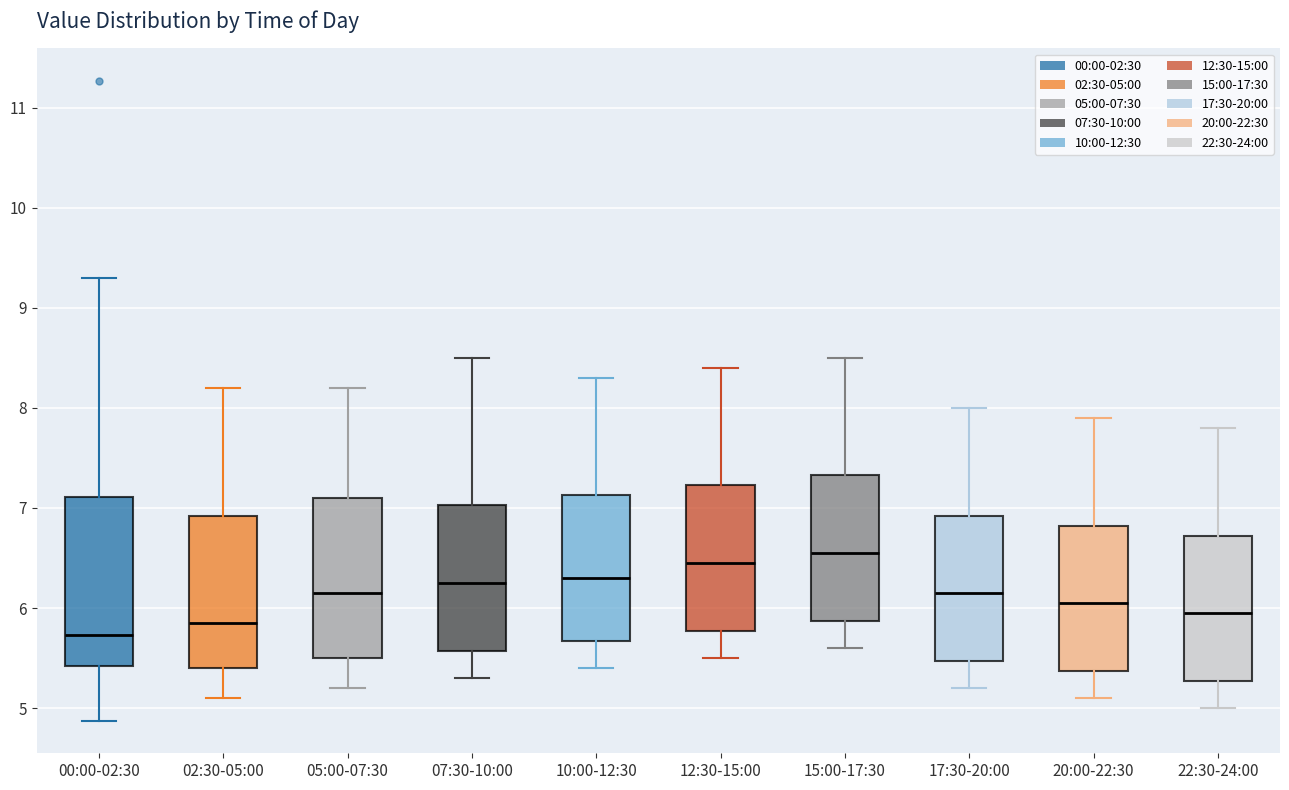

Reading left to right, transcribe this box plot: for each box, give where its median line is, the range the box spans, and where its two whiskers end, as read against the y-axis. The values are not printed on the chart, so give them approximately, as read against the axis.

00:00-02:30: median 5.7, box 5.4 to 7.1, whiskers 4.9 to 9.3
02:30-05:00: median 5.9, box 5.4 to 6.9, whiskers 5.1 to 8.2
05:00-07:30: median 6.2, box 5.5 to 7.1, whiskers 5.2 to 8.2
07:30-10:00: median 6.3, box 5.6 to 7.0, whiskers 5.3 to 8.5
10:00-12:30: median 6.3, box 5.7 to 7.1, whiskers 5.4 to 8.3
12:30-15:00: median 6.5, box 5.8 to 7.2, whiskers 5.5 to 8.4
15:00-17:30: median 6.6, box 5.9 to 7.3, whiskers 5.6 to 8.5
17:30-20:00: median 6.2, box 5.5 to 6.9, whiskers 5.2 to 8.0
20:00-22:30: median 6.1, box 5.4 to 6.8, whiskers 5.1 to 7.9
22:30-24:00: median 6.0, box 5.3 to 6.7, whiskers 5.0 to 7.8